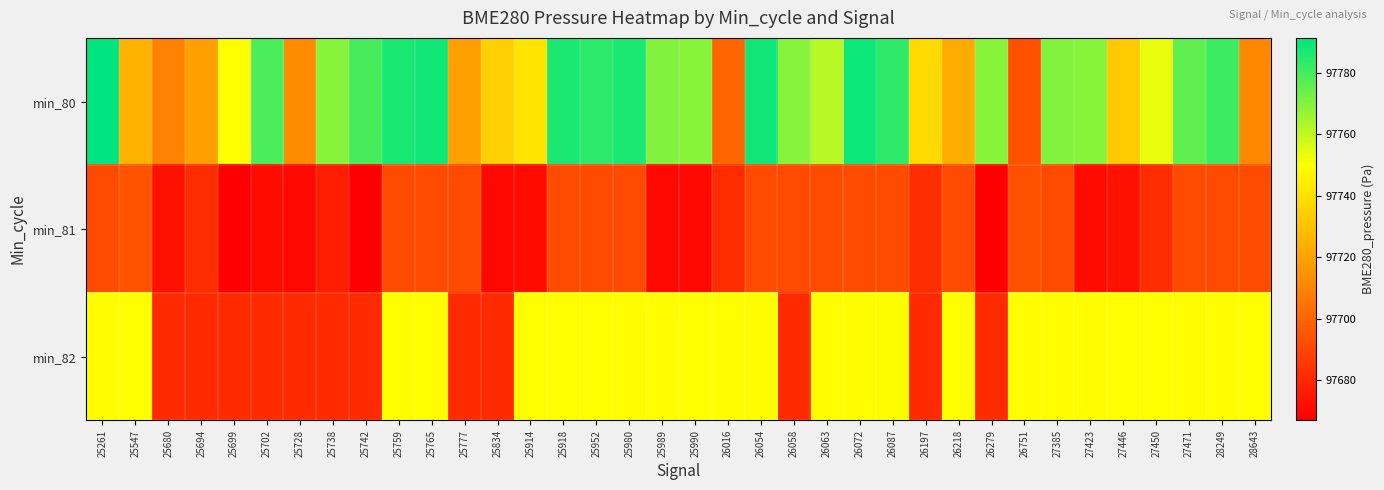

Reading left to right, what are all the values shown in this chart?

min_80: 25261=97791.3	25547=97725.1	25680=97709.9	25694=97718.9	25699=97749.2	25702=97779.1	25728=97712.2	25738=97769.1	25742=97779.8	25759=97787.2	25765=97788.5	25777=97718.9	25834=97734.8	25914=97741.3	25918=97786.8	25952=97784.2	25980=97786.9	25989=97769.9	25990=97769.1	26016=97700.4	26054=97788.2	26058=97769.1	26063=97761.5	26072=97789.0	26087=97783.6	26197=97738.1	26218=97722.9	26279=97769.1	26751=97693.1	27385=97769.9	27423=97769.1	27446=97732.9	27450=97753.7	27471=97775.8	28249=97781.5	28643=97711.4
min_81: 25261=97691.6	25547=97694.1	25680=97672.6	25694=97681.8	25699=97667.0	25702=97670.8	25728=97669.8	25738=97676.9	25742=97667.0	25759=97691.6	25765=97691.6	25777=97691.6	25834=97669.8	25914=97670.8	25918=97691.6	25952=97691.6	25980=97691.6	25989=97669.8	25990=97669.8	26016=97681.8	26054=97691.6	26058=97691.6	26063=97691.6	26072=97691.6	26087=97691.6	26197=97681.8	26218=97691.6	26279=97667.0	26751=97693.1	27385=97691.6	27423=97670.8	27446=97672.6	27450=97681.8	27471=97691.6	28249=97691.6	28643=97691.6
min_82: 25261=97749.2	25547=97749.2	25680=97680.9	25694=97680.9	25699=97680.9	25702=97680.9	25728=97680.9	25738=97680.9	25742=97680.9	25759=97749.2	25765=97749.2	25777=97680.9	25834=97680.9	25914=97749.2	25918=97749.2	25952=97749.2	25980=97749.2	25989=97749.2	25990=97749.2	26016=97749.2	26054=97749.2	26058=97680.9	26063=97749.2	26072=97749.2	26087=97749.2	26197=97680.9	26218=97749.2	26279=97680.9	26751=97749.2	27385=97749.2	27423=97749.2	27446=97749.2	27450=97749.2	27471=97749.2	28249=97749.2	28643=97749.2